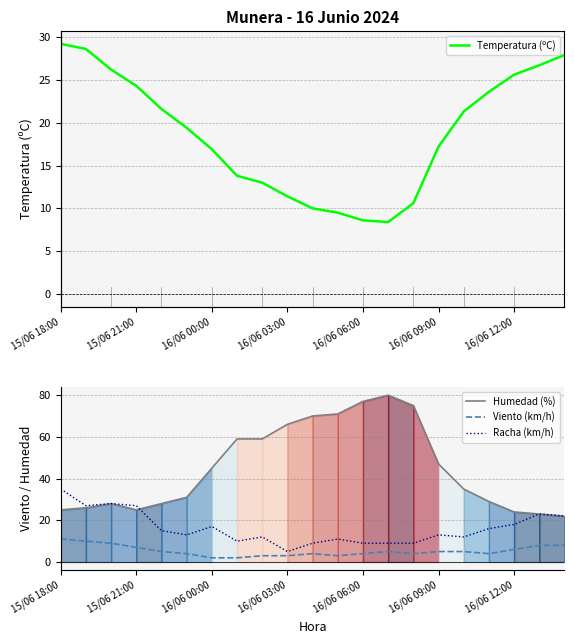

True or false: Racha (km/h) and Temperatura (ºC) intersect in this chart.

True